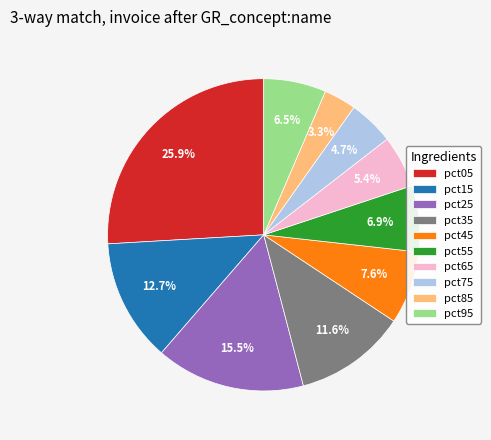

What is the smallest slice in the pie chart?

pct85